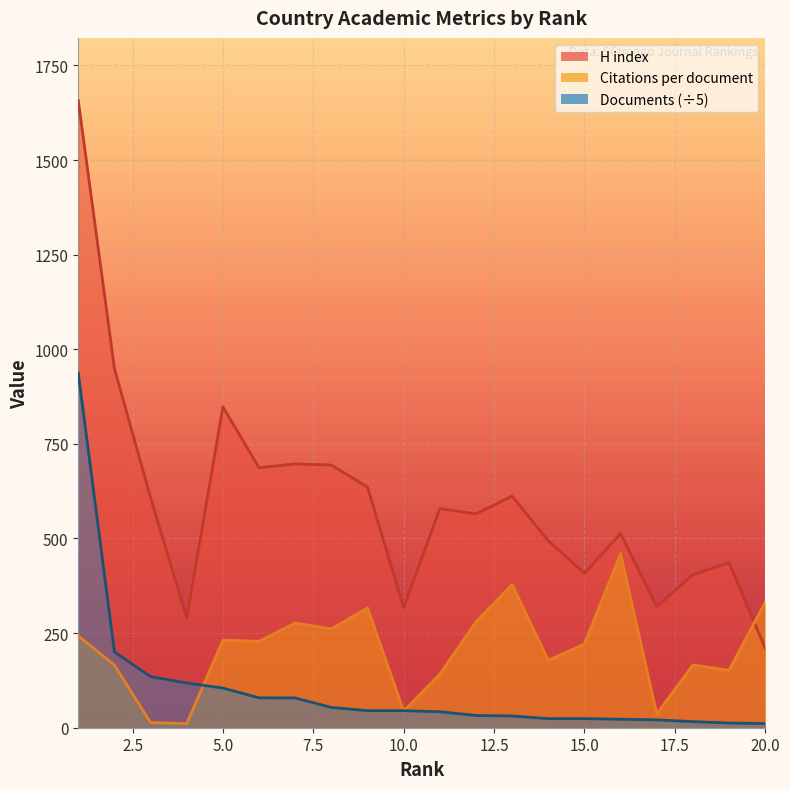

True or false: Citations per document has a value of 249.2 at 19.

False